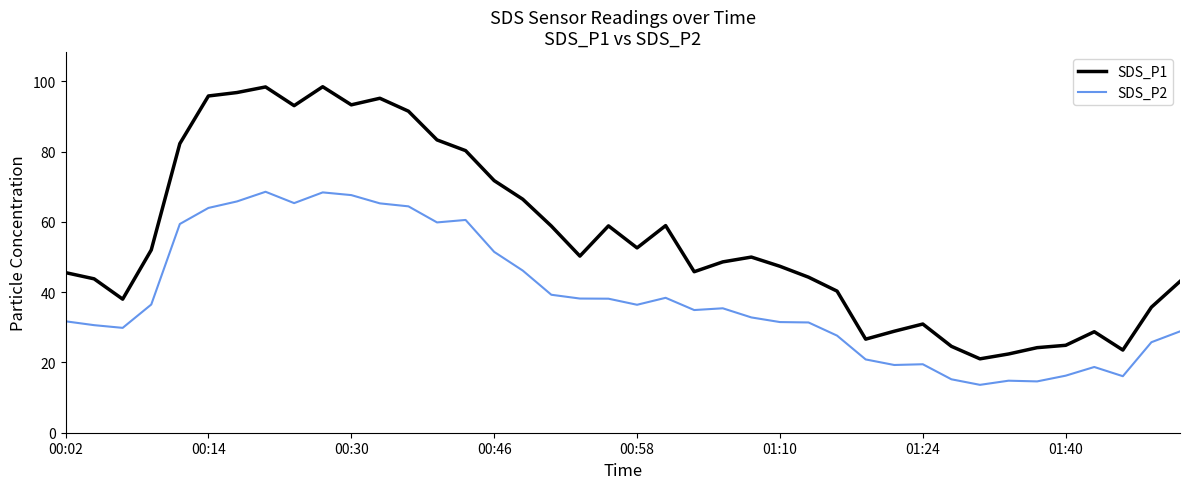

Rank the series by their average value, from highest to lowest.

SDS_P1, SDS_P2